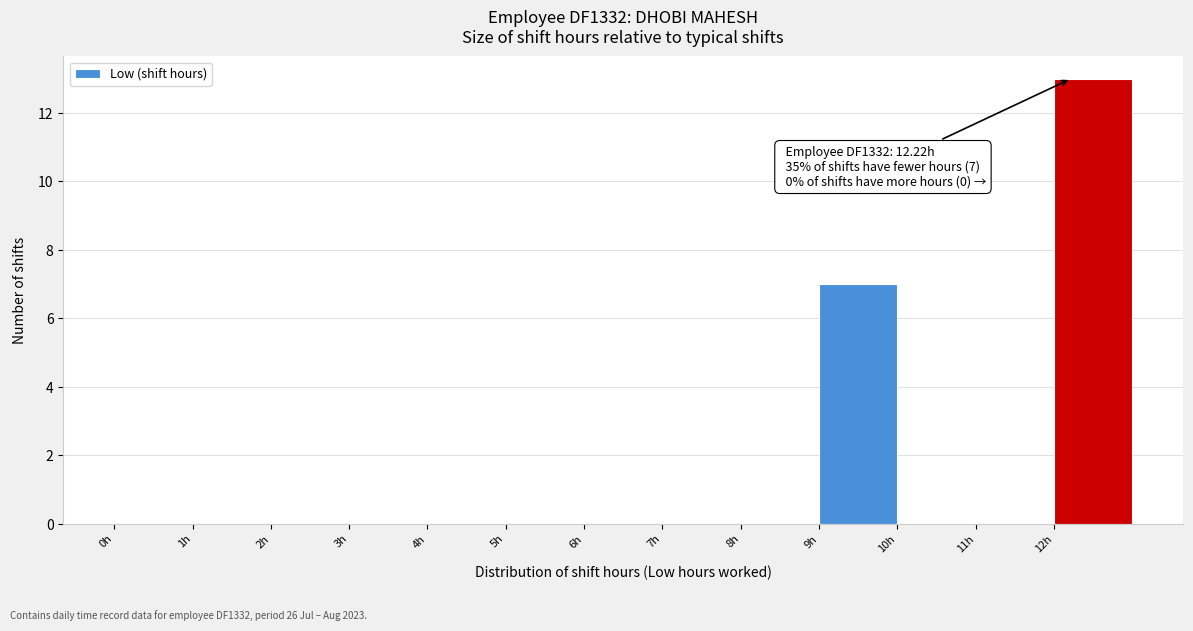

Which range on the x-axis has the tallest bar?

12 to 13